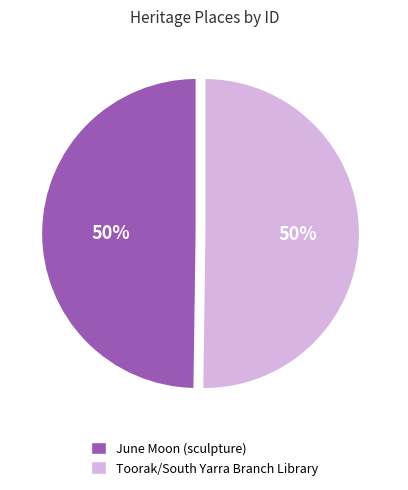

True or false: June Moon (sculpture) accounts for 50% of the total.

True